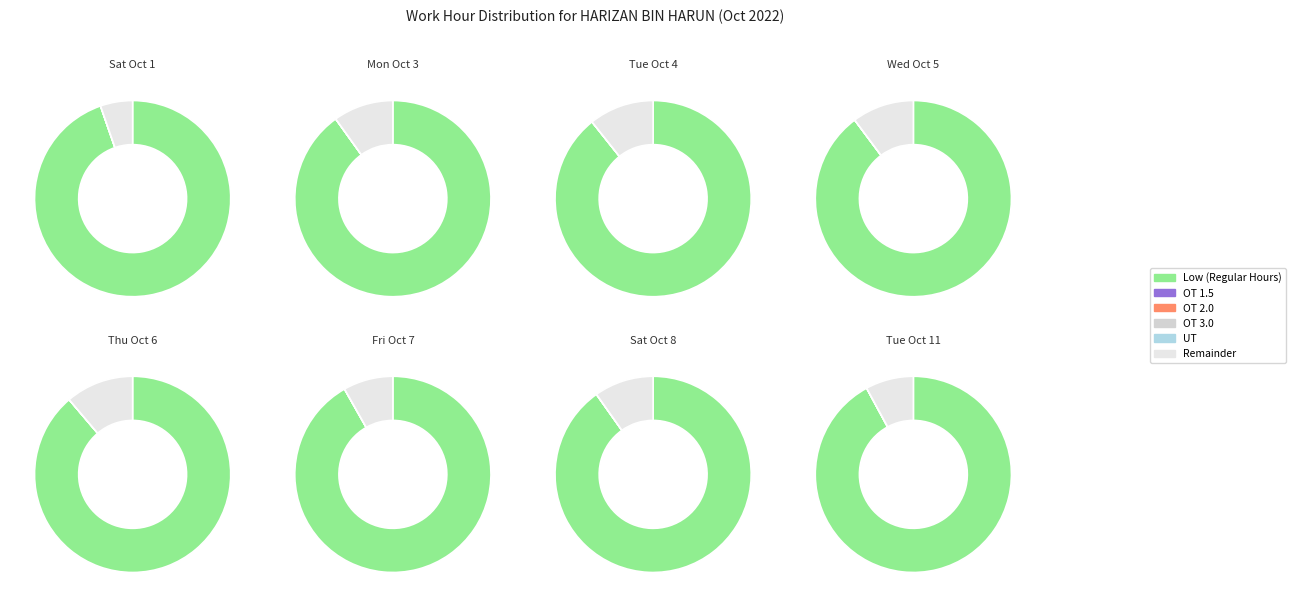

To the nearest percent, what is the difference between the largest and smallest slice percentages?

100%